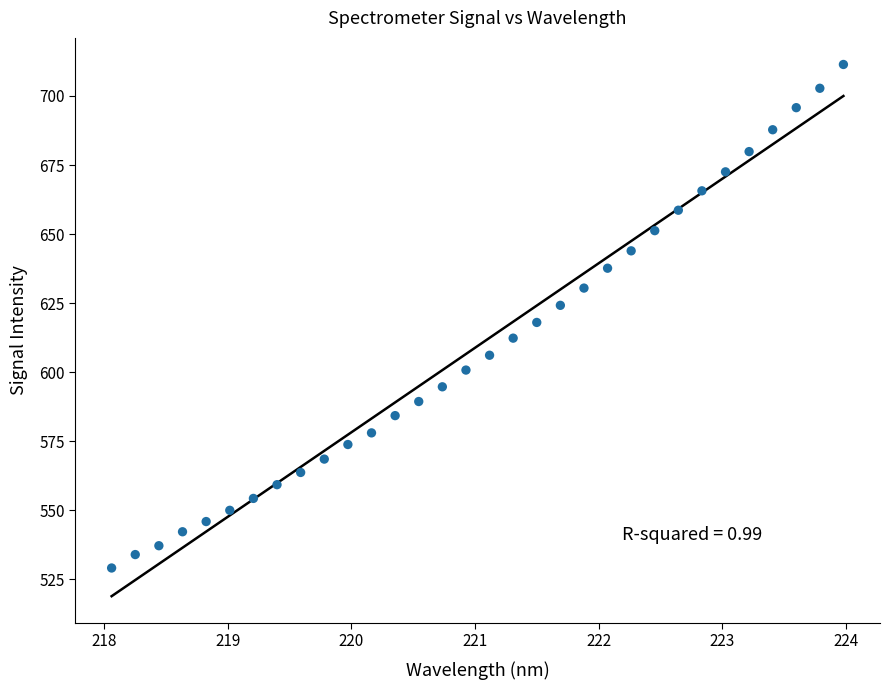

What is the range of X values (max minus min)?

5.9